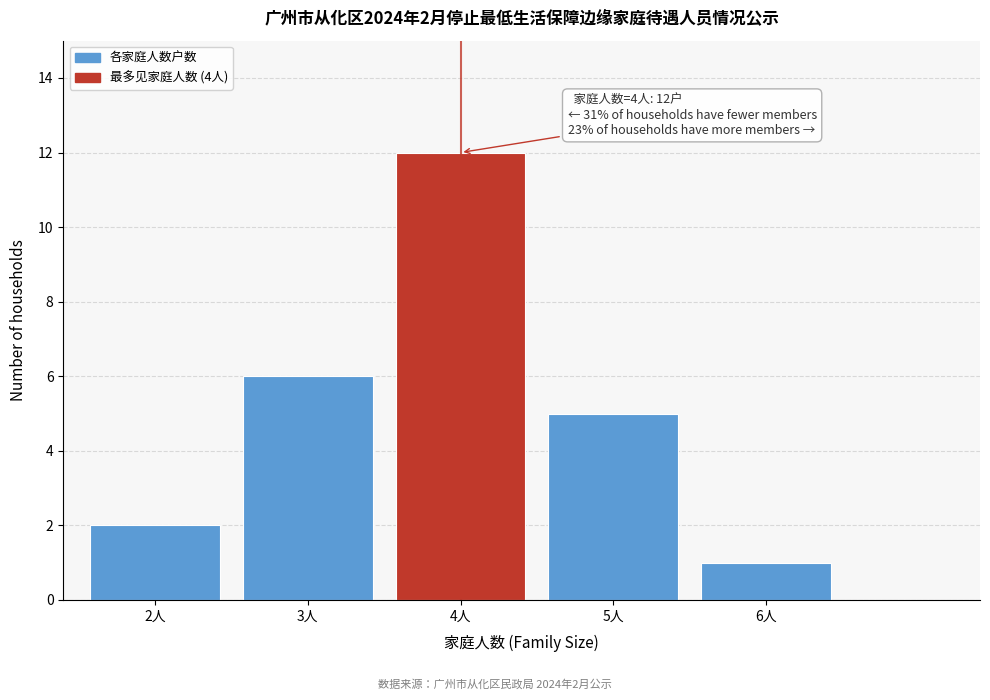

Reading right to left, list all the values displayed in this chart.

6人=1	5人=5	4人=12	3人=6	2人=2